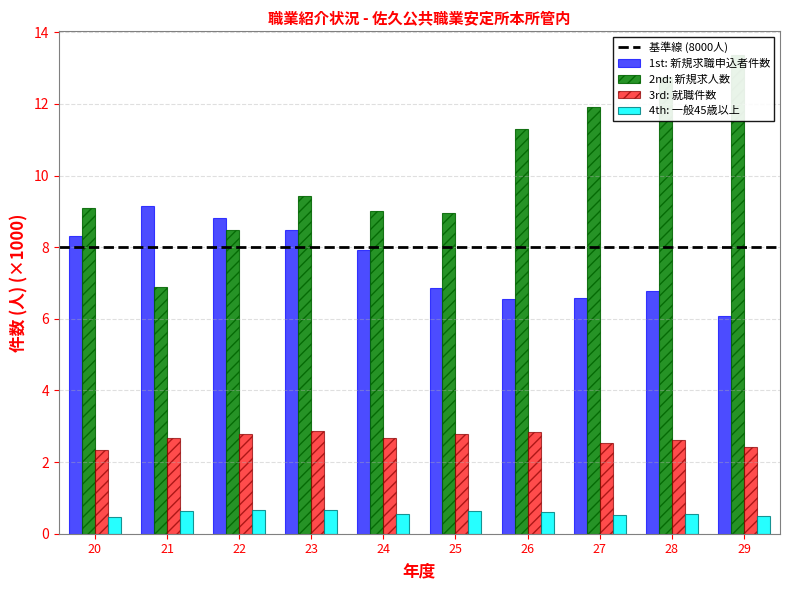

Between 28 and 21, which is larger?

21